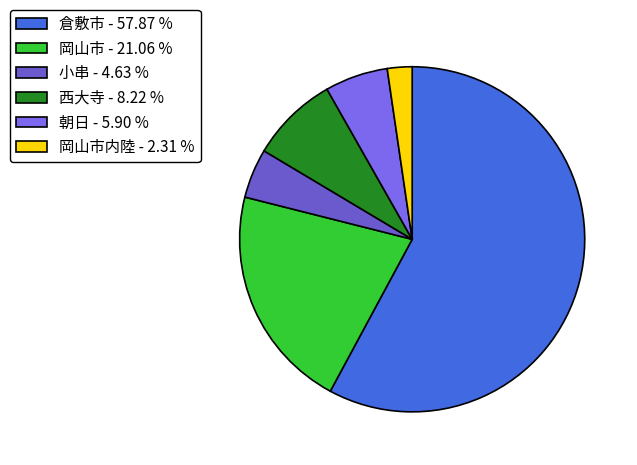

What is the largest slice in the pie chart?

倉敷市 - 57.87 %